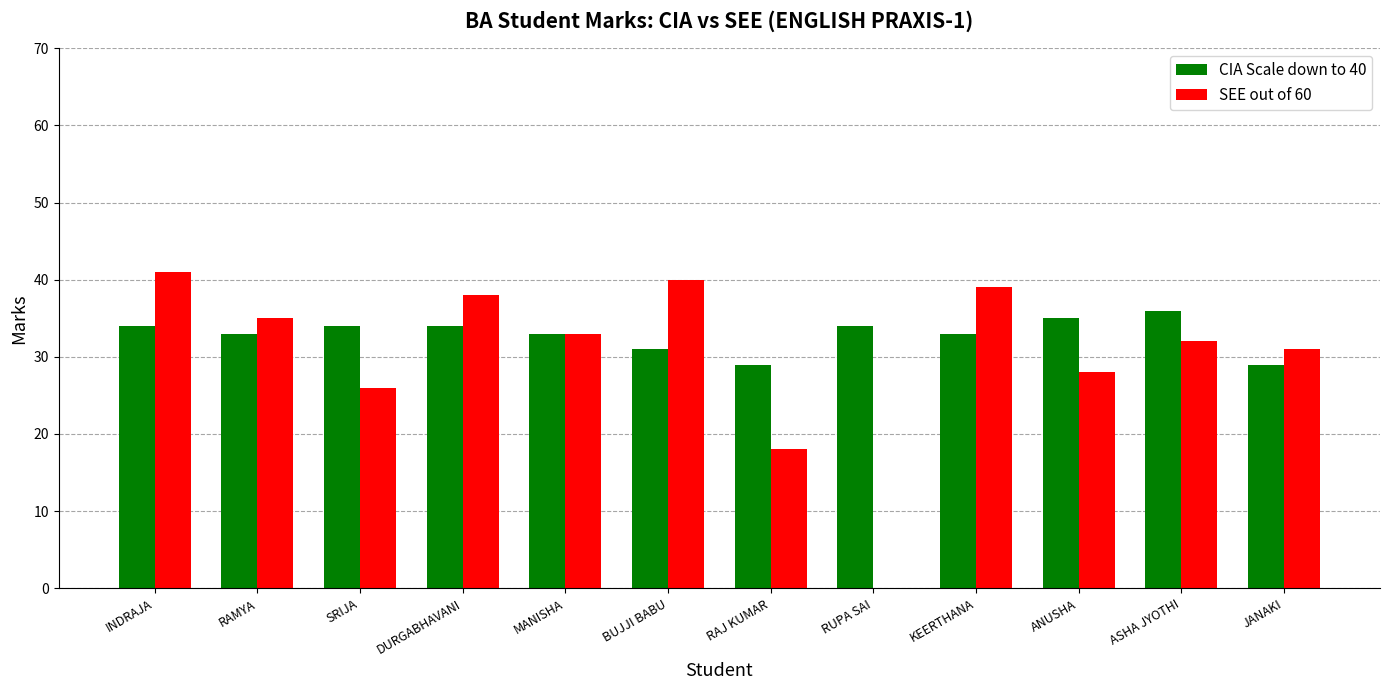

True or false: CIA Scale down to 40 has a value of 34 at INDRAJA.

True